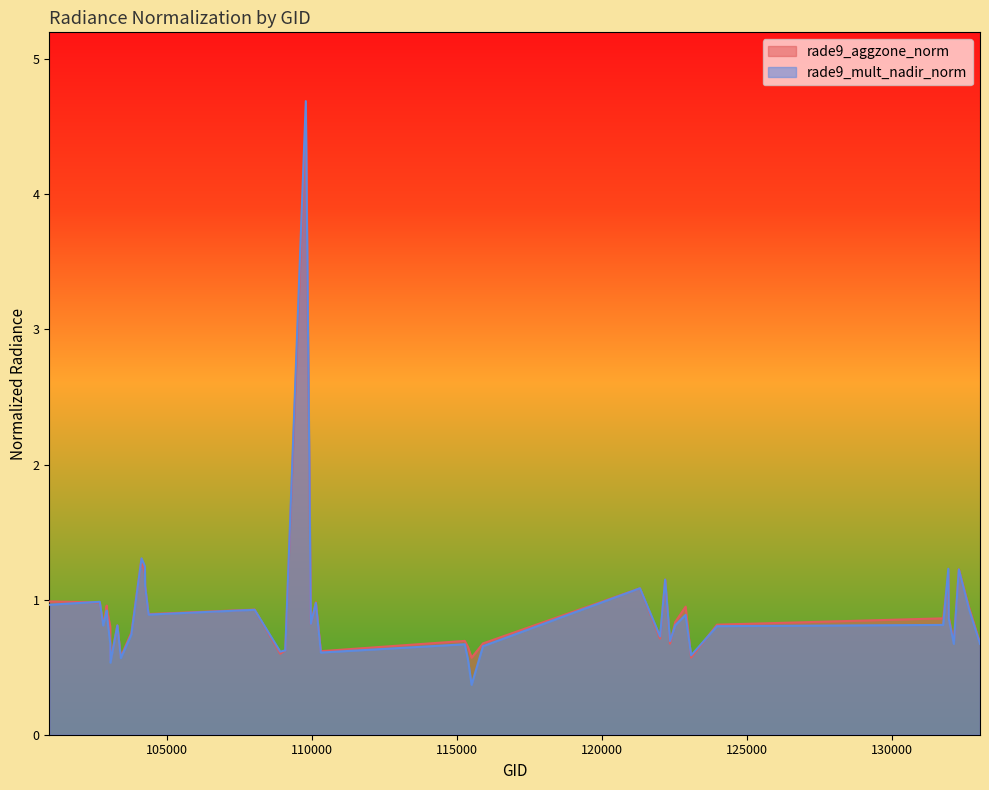

How many lines are shown in the chart?

2